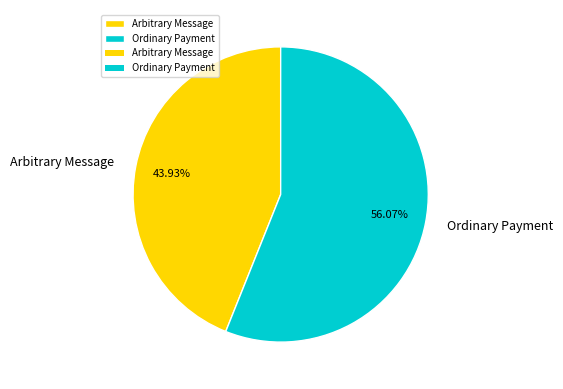

What percentage is the Arbitrary Message slice, to the nearest percent?

44%